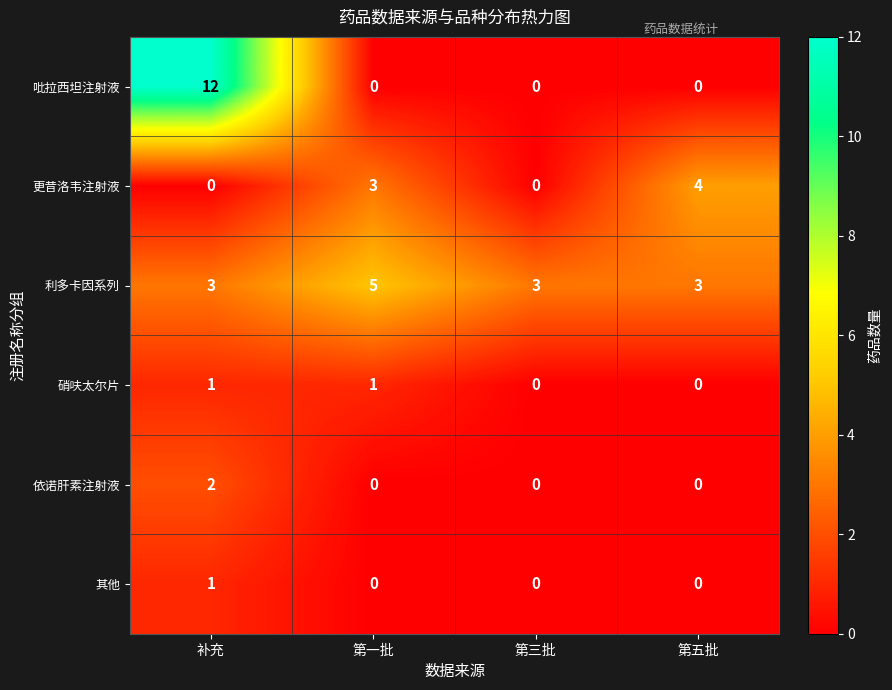

Count the 吡拉西坦注射液 values in the range 0 to 12.

4